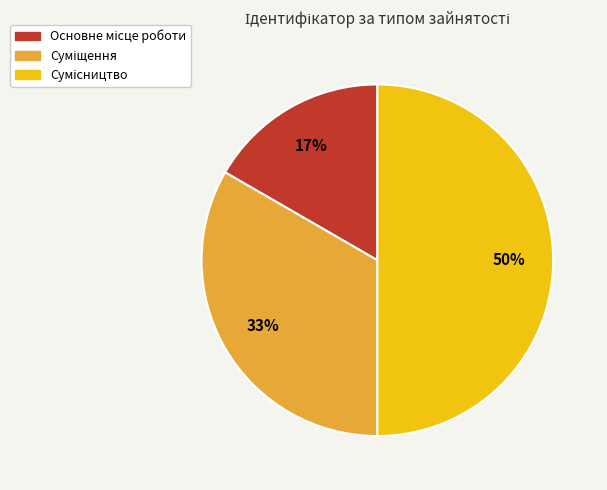

To the nearest percent, what is the difference between the largest and smallest slice percentages?

33%